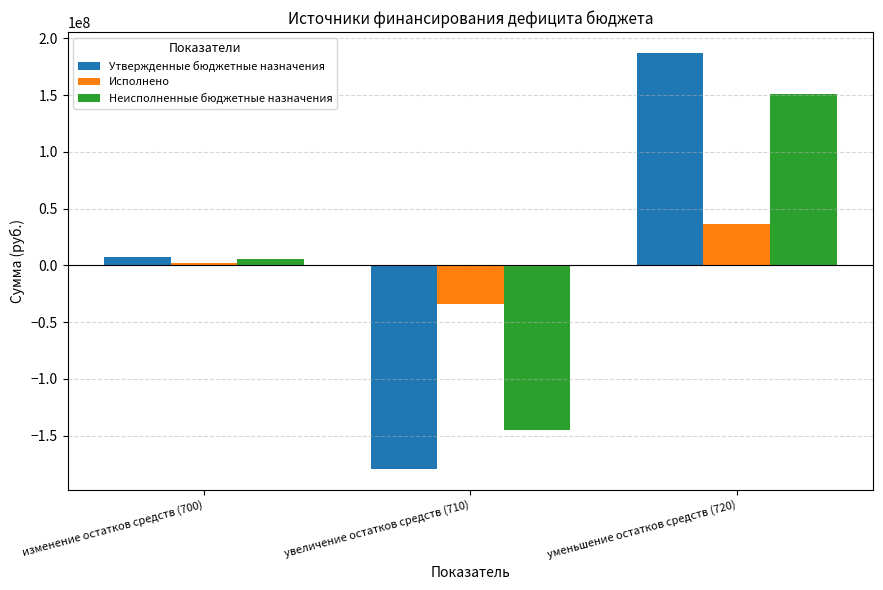

At which label does Утвержденные бюджетные назначения first exceed 7628665?

изменение остатков средств (700)